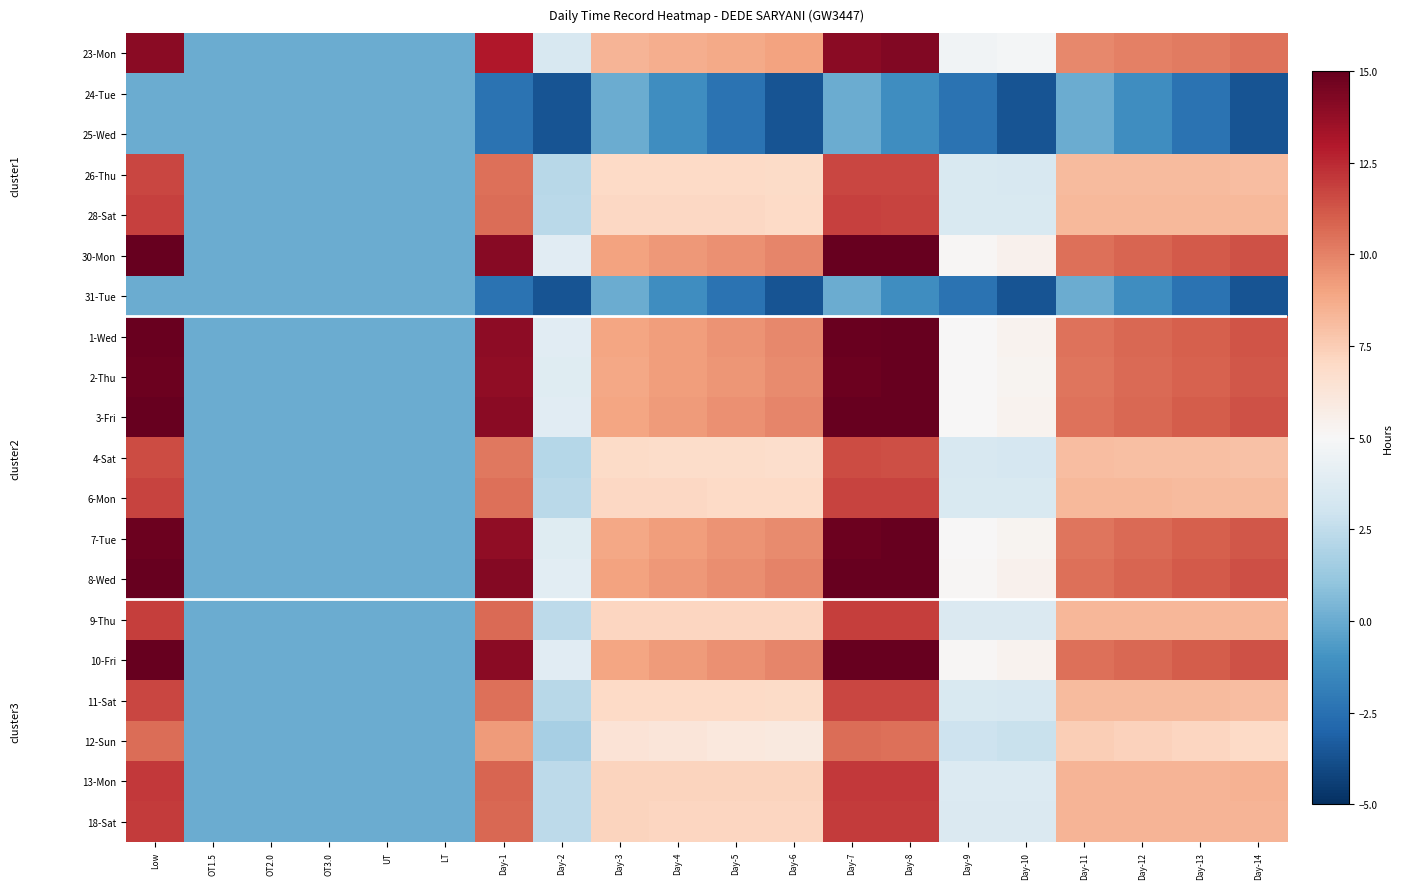

Reading left to right, extract all data points from this chart.

23-Mon: Low=14.0	OT1.5=0.0	OT2.0=0.0	OT3.0=0.0	UT=0.0	LT=0.0	Day-1=13.0	Day-2=3.4	Day-3=8.4	Day-4=8.6	Day-5=8.8	Day-6=9.0	Day-7=14.0	Day-8=14.2	Day-9=4.6	Day-10=4.8	Day-11=9.8	Day-12=10.0	Day-13=10.2	Day-14=10.4
24-Tue: Low=0.0	OT1.5=0.0	OT2.0=0.0	OT3.0=0.0	UT=0.0	LT=0.0	Day-1=-2.4	Day-2=-3.6	Day-3=0.0	Day-4=-1.2	Day-5=-2.4	Day-6=-3.6	Day-7=0.0	Day-8=-1.2	Day-9=-2.4	Day-10=-3.6	Day-11=0.0	Day-12=-1.2	Day-13=-2.4	Day-14=-3.6
25-Wed: Low=0.0	OT1.5=0.0	OT2.0=0.0	OT3.0=0.0	UT=0.0	LT=0.0	Day-1=-2.4	Day-2=-3.6	Day-3=0.0	Day-4=-1.2	Day-5=-2.4	Day-6=-3.6	Day-7=0.0	Day-8=-1.2	Day-9=-2.4	Day-10=-3.6	Day-11=0.0	Day-12=-1.2	Day-13=-2.4	Day-14=-3.6
26-Thu: Low=11.7	OT1.5=0.0	OT2.0=0.0	OT3.0=0.0	UT=0.0	LT=0.0	Day-1=10.5	Day-2=2.3	Day-3=7.0	Day-4=7.0	Day-5=7.0	Day-6=6.9	Day-7=11.7	Day-8=11.7	Day-9=3.5	Day-10=3.4	Day-11=8.2	Day-12=8.2	Day-13=8.1	Day-14=8.1
28-Sat: Low=11.8	OT1.5=0.0	OT2.0=0.0	OT3.0=0.0	UT=0.0	LT=0.0	Day-1=10.6	Day-2=2.3	Day-3=7.1	Day-4=7.1	Day-5=7.0	Day-6=7.0	Day-7=11.8	Day-8=11.8	Day-9=3.5	Day-10=3.5	Day-11=8.3	Day-12=8.2	Day-13=8.2	Day-14=8.2
30-Mon: Low=15.0	OT1.5=0.0	OT2.0=0.0	OT3.0=0.0	UT=0.0	LT=0.0	Day-1=14.1	Day-2=3.9	Day-3=9.0	Day-4=9.3	Day-5=9.6	Day-6=9.9	Day-7=15.0	Day-8=15.3	Day-9=5.1	Day-10=5.4	Day-11=10.5	Day-12=10.8	Day-13=11.1	Day-14=11.4
31-Tue: Low=0.0	OT1.5=0.0	OT2.0=0.0	OT3.0=0.0	UT=0.0	LT=0.0	Day-1=-2.4	Day-2=-3.6	Day-3=0.0	Day-4=-1.2	Day-5=-2.4	Day-6=-3.6	Day-7=0.0	Day-8=-1.2	Day-9=-2.4	Day-10=-3.6	Day-11=0.0	Day-12=-1.2	Day-13=-2.4	Day-14=-3.6
1-Wed: Low=14.9	OT1.5=0.0	OT2.0=0.0	OT3.0=0.0	UT=0.0	LT=0.0	Day-1=14.0	Day-2=3.8	Day-3=8.9	Day-4=9.2	Day-5=9.5	Day-6=9.8	Day-7=14.9	Day-8=15.2	Day-9=5.0	Day-10=5.3	Day-11=10.4	Day-12=10.7	Day-13=11.0	Day-14=11.3
2-Thu: Low=14.8	OT1.5=0.0	OT2.0=0.0	OT3.0=0.0	UT=0.0	LT=0.0	Day-1=13.9	Day-2=3.8	Day-3=8.9	Day-4=9.2	Day-5=9.4	Day-6=9.7	Day-7=14.8	Day-8=15.1	Day-9=5.0	Day-10=5.3	Day-11=10.4	Day-12=10.6	Day-13=10.9	Day-14=11.2
3-Fri: Low=14.9	OT1.5=0.0	OT2.0=0.0	OT3.0=0.0	UT=0.0	LT=0.0	Day-1=14.0	Day-2=3.9	Day-3=9.0	Day-4=9.3	Day-5=9.6	Day-6=9.9	Day-7=14.9	Day-8=15.2	Day-9=5.1	Day-10=5.4	Day-11=10.5	Day-12=10.8	Day-13=11.1	Day-14=11.3
4-Sat: Low=11.5	OT1.5=0.0	OT2.0=0.0	OT3.0=0.0	UT=0.0	LT=0.0	Day-1=10.3	Day-2=2.2	Day-3=6.9	Day-4=6.9	Day-5=6.8	Day-6=6.8	Day-7=11.5	Day-8=11.5	Day-9=3.4	Day-10=3.3	Day-11=8.1	Day-12=8.0	Day-13=8.0	Day-14=7.9
6-Mon: Low=11.8	OT1.5=0.0	OT2.0=0.0	OT3.0=0.0	UT=0.0	LT=0.0	Day-1=10.5	Day-2=2.3	Day-3=7.1	Day-4=7.0	Day-5=7.0	Day-6=7.0	Day-7=11.8	Day-8=11.7	Day-9=3.5	Day-10=3.5	Day-11=8.2	Day-12=8.2	Day-13=8.2	Day-14=8.2
7-Tue: Low=14.8	OT1.5=0.0	OT2.0=0.0	OT3.0=0.0	UT=0.0	LT=0.0	Day-1=13.9	Day-2=3.8	Day-3=8.9	Day-4=9.2	Day-5=9.5	Day-6=9.7	Day-7=14.8	Day-8=15.1	Day-9=5.0	Day-10=5.3	Day-11=10.4	Day-12=10.7	Day-13=10.9	Day-14=11.2
8-Wed: Low=15.1	OT1.5=0.0	OT2.0=0.0	OT3.0=0.0	UT=0.0	LT=0.0	Day-1=14.2	Day-2=3.9	Day-3=9.0	Day-4=9.3	Day-5=9.6	Day-6=9.9	Day-7=15.1	Day-8=15.4	Day-9=5.1	Day-10=5.4	Day-11=10.5	Day-12=10.8	Day-13=11.1	Day-14=11.5
9-Thu: Low=11.9	OT1.5=0.0	OT2.0=0.0	OT3.0=0.0	UT=0.0	LT=0.0	Day-1=10.7	Day-2=2.4	Day-3=7.1	Day-4=7.1	Day-5=7.1	Day-6=7.1	Day-7=11.9	Day-8=11.9	Day-9=3.6	Day-10=3.5	Day-11=8.3	Day-12=8.3	Day-13=8.3	Day-14=8.3
10-Fri: Low=15.0	OT1.5=0.0	OT2.0=0.0	OT3.0=0.0	UT=0.0	LT=0.0	Day-1=14.1	Day-2=3.9	Day-3=9.0	Day-4=9.3	Day-5=9.6	Day-6=9.9	Day-7=15.0	Day-8=15.3	Day-9=5.1	Day-10=5.4	Day-11=10.5	Day-12=10.8	Day-13=11.1	Day-14=11.4
11-Sat: Low=11.7	OT1.5=0.0	OT2.0=0.0	OT3.0=0.0	UT=0.0	LT=0.0	Day-1=10.5	Day-2=2.2	Day-3=7.0	Day-4=7.0	Day-5=7.0	Day-6=6.9	Day-7=11.7	Day-8=11.7	Day-9=3.4	Day-10=3.4	Day-11=8.2	Day-12=8.2	Day-13=8.1	Day-14=8.1
12-Sun: Low=10.6	OT1.5=0.0	OT2.0=0.0	OT3.0=0.0	UT=0.0	LT=0.0	Day-1=9.3	Day-2=1.7	Day-3=6.4	Day-4=6.2	Day-5=6.1	Day-6=5.9	Day-7=10.6	Day-8=10.5	Day-9=2.9	Day-10=2.8	Day-11=7.4	Day-12=7.3	Day-13=7.1	Day-14=7.0
13-Mon: Low=12.0	OT1.5=0.0	OT2.0=0.0	OT3.0=0.0	UT=0.0	LT=0.0	Day-1=10.8	Day-2=2.4	Day-3=7.2	Day-4=7.2	Day-5=7.2	Day-6=7.2	Day-7=12.0	Day-8=12.0	Day-9=3.6	Day-10=3.6	Day-11=8.4	Day-12=8.4	Day-13=8.4	Day-14=8.4
18-Sat: Low=12.0	OT1.5=0.0	OT2.0=0.0	OT3.0=0.0	UT=0.0	LT=0.0	Day-1=10.8	Day-2=2.4	Day-3=7.2	Day-4=7.2	Day-5=7.2	Day-6=7.2	Day-7=12.0	Day-8=12.0	Day-9=3.6	Day-10=3.6	Day-11=8.4	Day-12=8.4	Day-13=8.4	Day-14=8.4